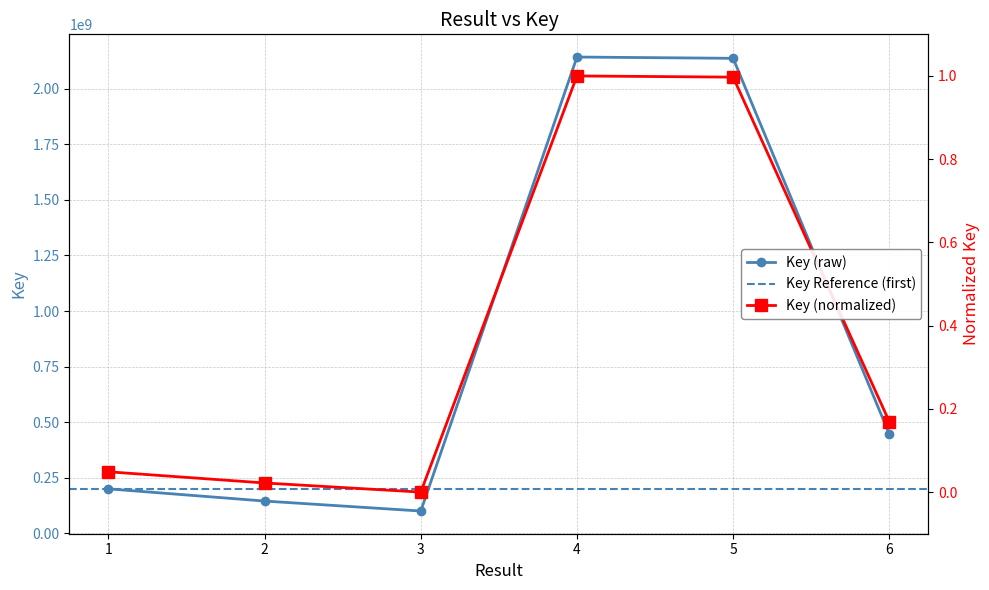

Rank the categories by value from lowest to highest.

3, 2, 1, 6, 5, 4